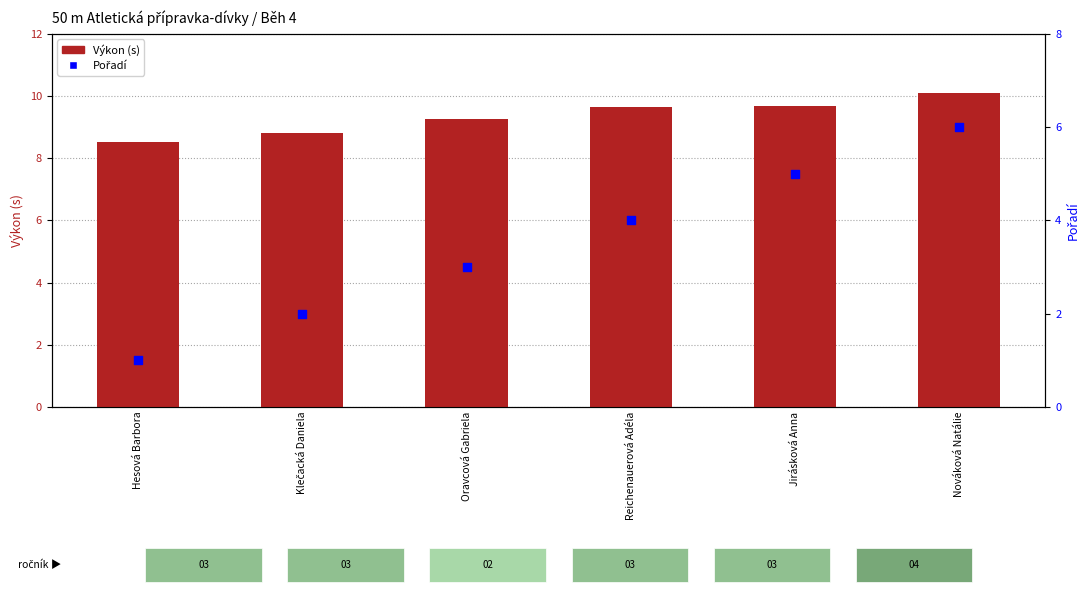

At which category is the sum across all series the highest?

Nováková Natálie